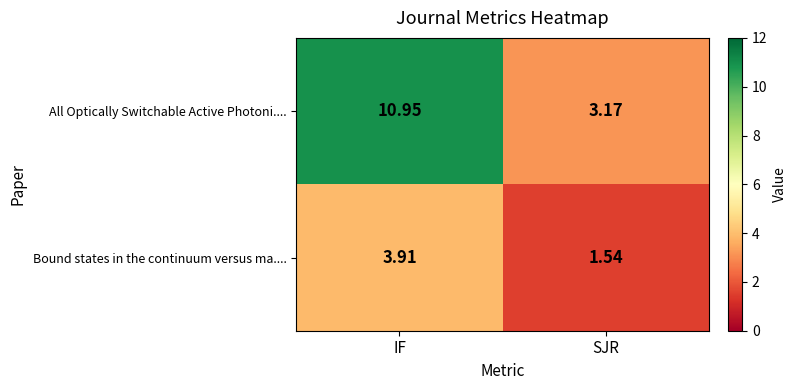

At which label does All Optically Switchable Active Photoni.... first exceed 10?

IF